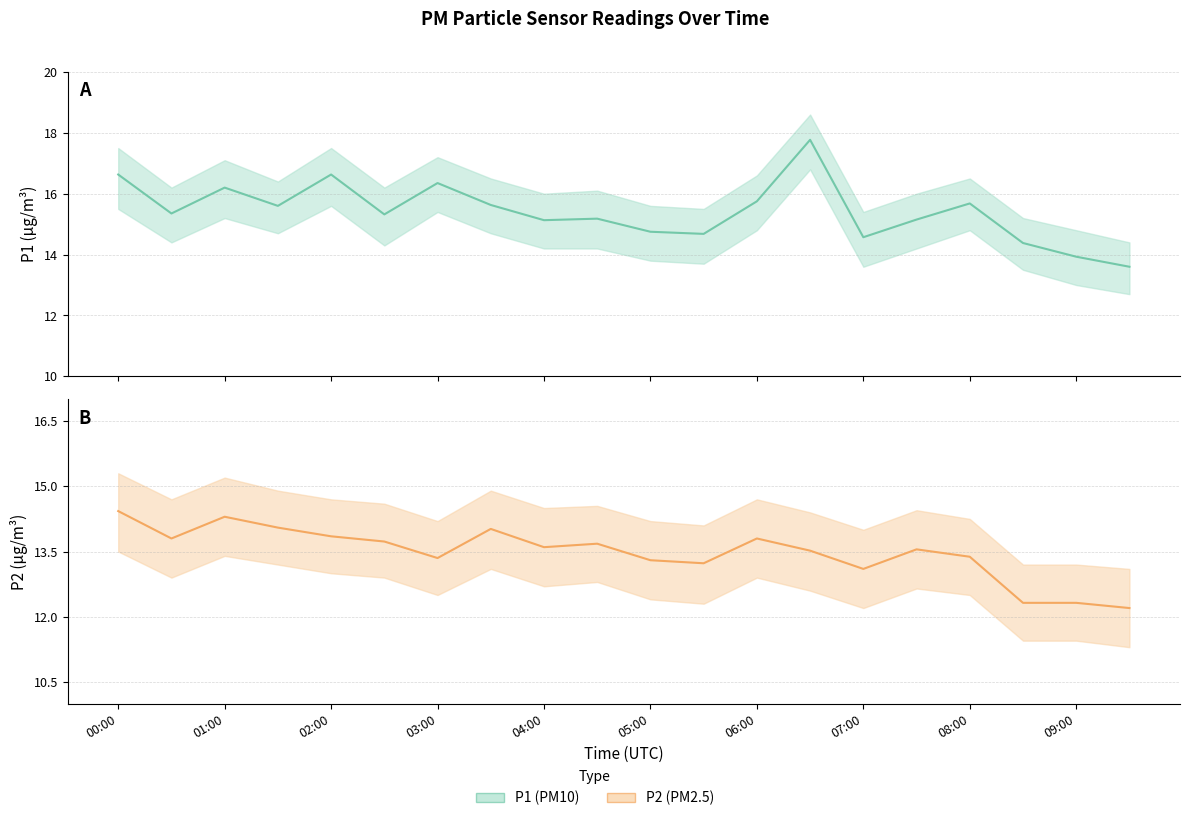

The value of P1 at 17 is 5.2. True or false?

False